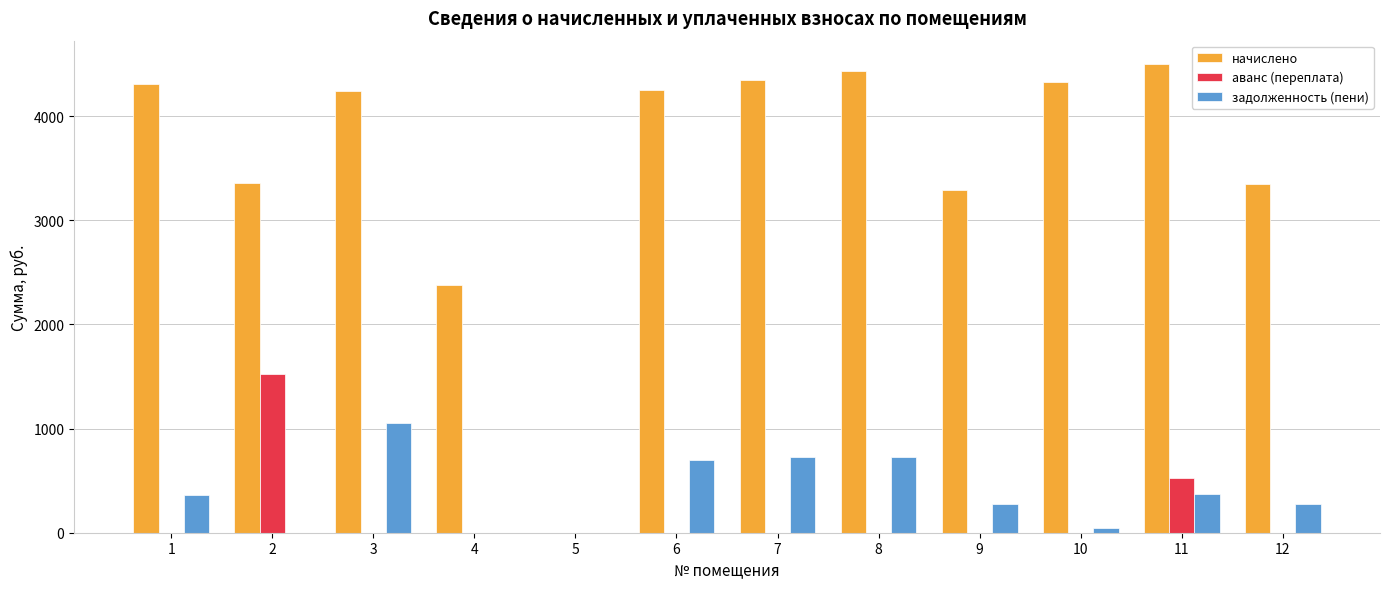

Which series has the largest total across all categories?

начислено